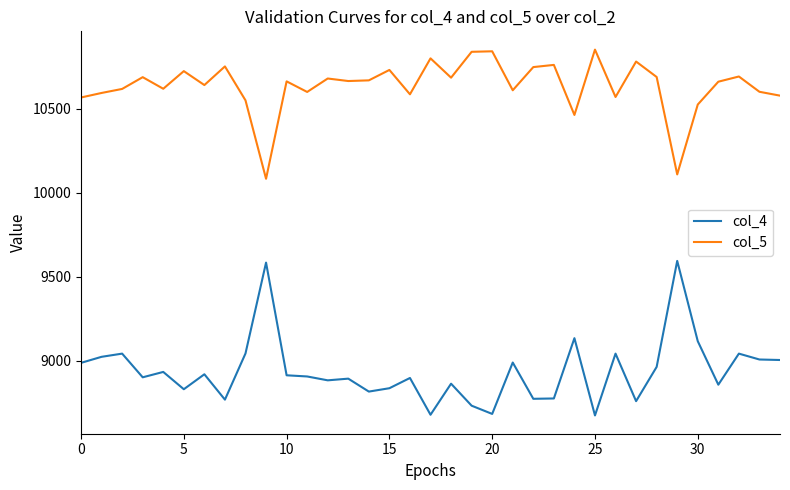

What is the average value of the col_5 series?

10634